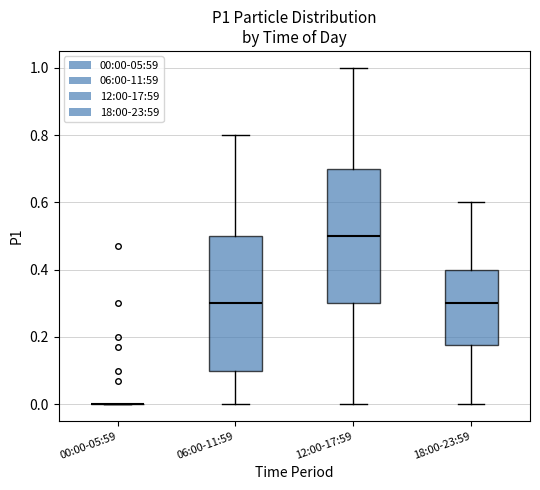

Reading left to right, read every box against the y-axis: the position of its median line, the range the box covers, and the ends of its whiskers. The values are not printed on the chart, so give them approximately, as read against the axis.

00:00-05:59: box collapsed to a line at 0.00, whiskers 0.00 to 0.00
06:00-11:59: median 0.30, box 0.10 to 0.50, whiskers 0.00 to 0.80
12:00-17:59: median 0.50, box 0.30 to 0.70, whiskers 0.00 to 1.00
18:00-23:59: median 0.30, box 0.18 to 0.40, whiskers 0.00 to 0.60